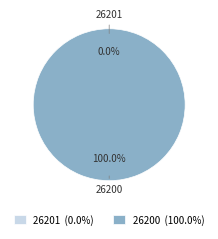

Is there any slice that represents more than half of the pie?

Yes